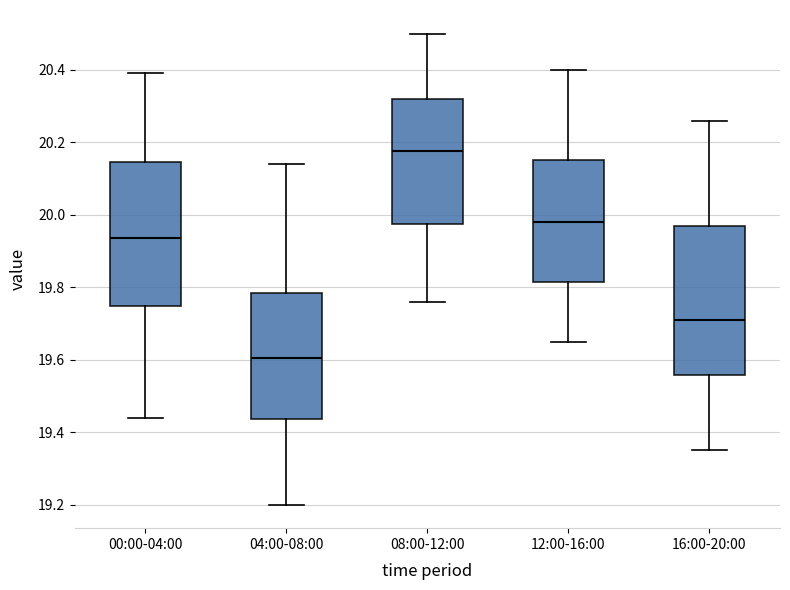

Which box's median line is the highest?

08:00-12:00